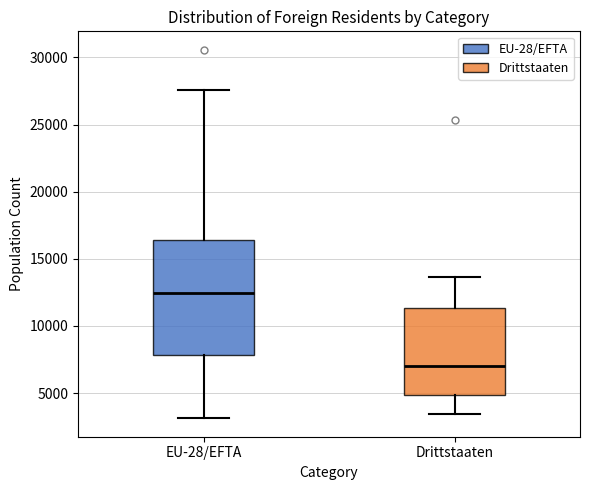

Which box's median line is the highest?

EU-28/EFTA